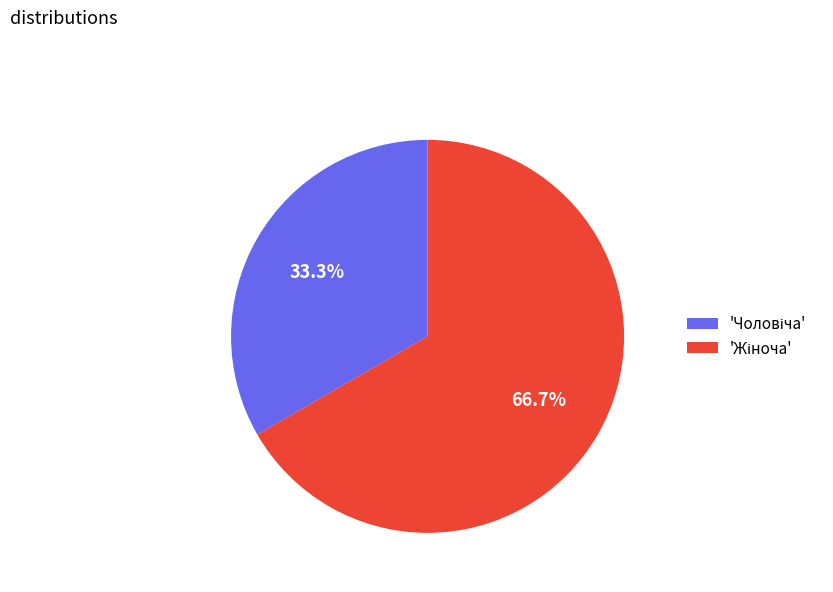

Count the number of slices in the pie.

2